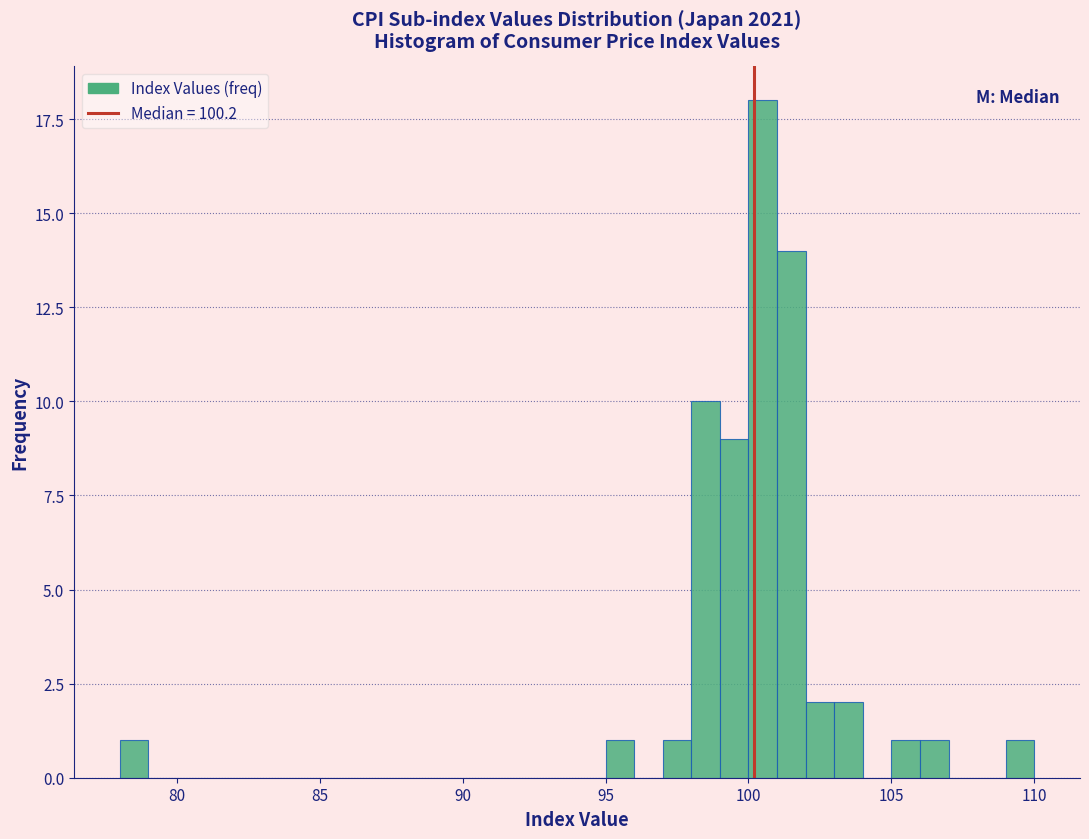

Read against the x-axis, roughly where is the centre of the tallest bar?

100.5